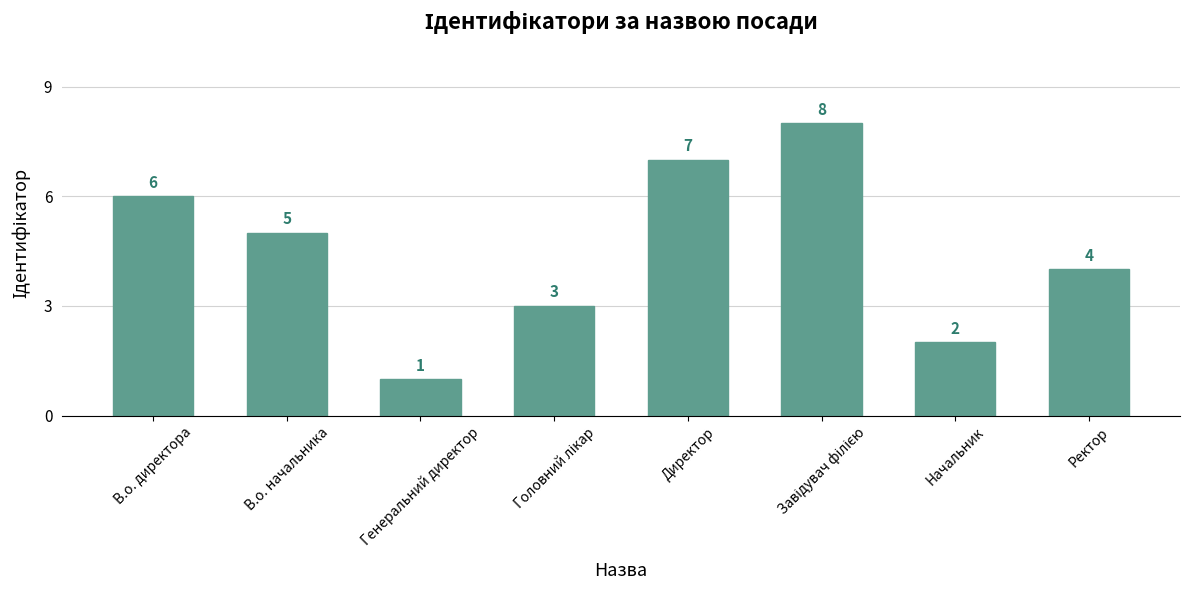

What is the greatest value displayed?

8